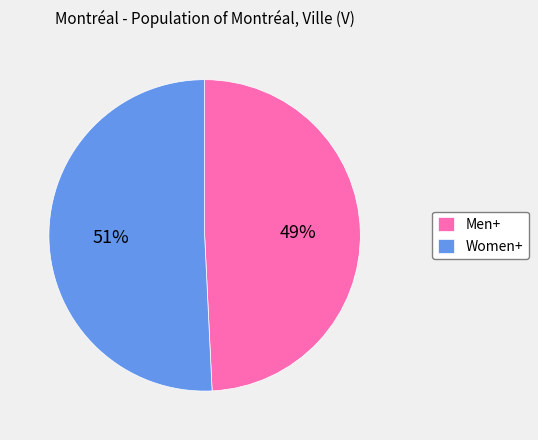

Do Men+ and Women+ together represent more than half of the pie?

Yes